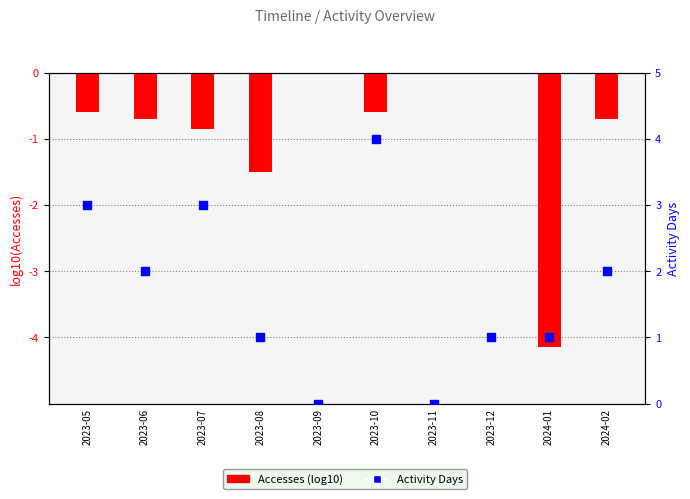

What are all the series names shown in the legend?

Accesses (log10), Activity Days